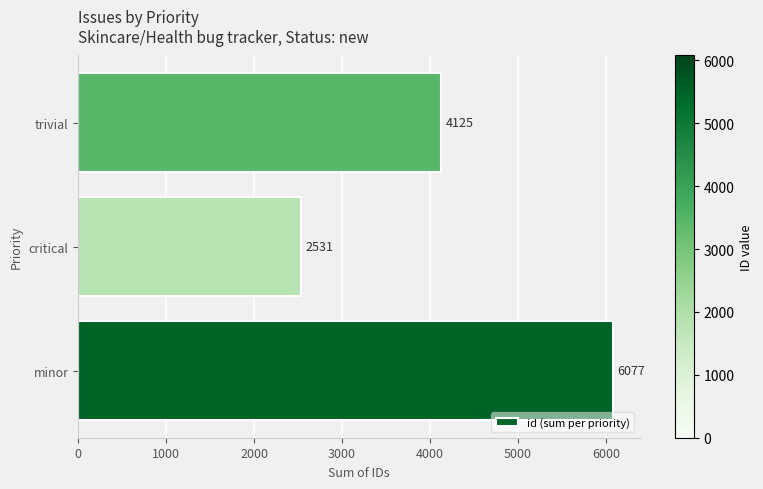

Reading top to bottom, transcribe all the data shown in this chart.

trivial=4125	critical=2531	minor=6077